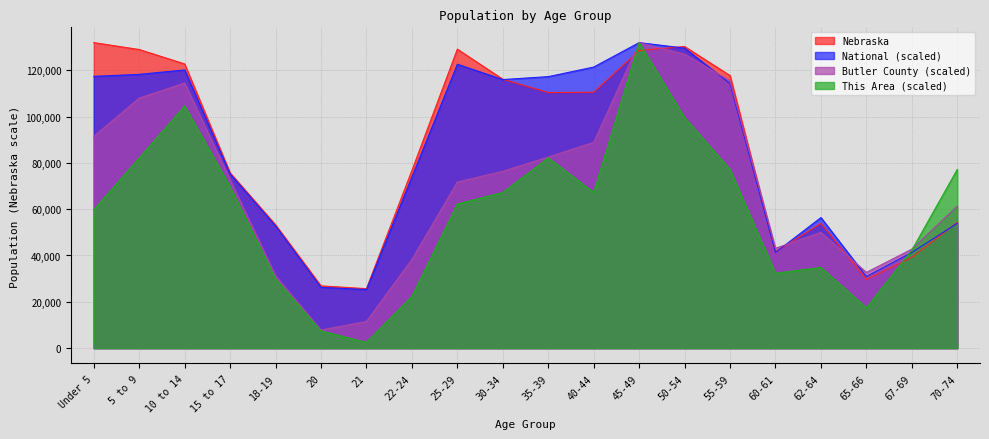

Which series has the largest total across all categories?

Nebraska